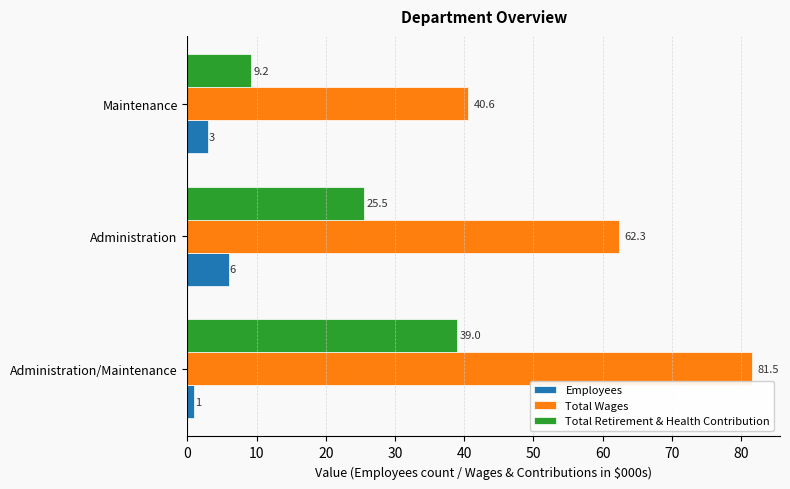

Which series has the largest total across all categories?

Total Wages